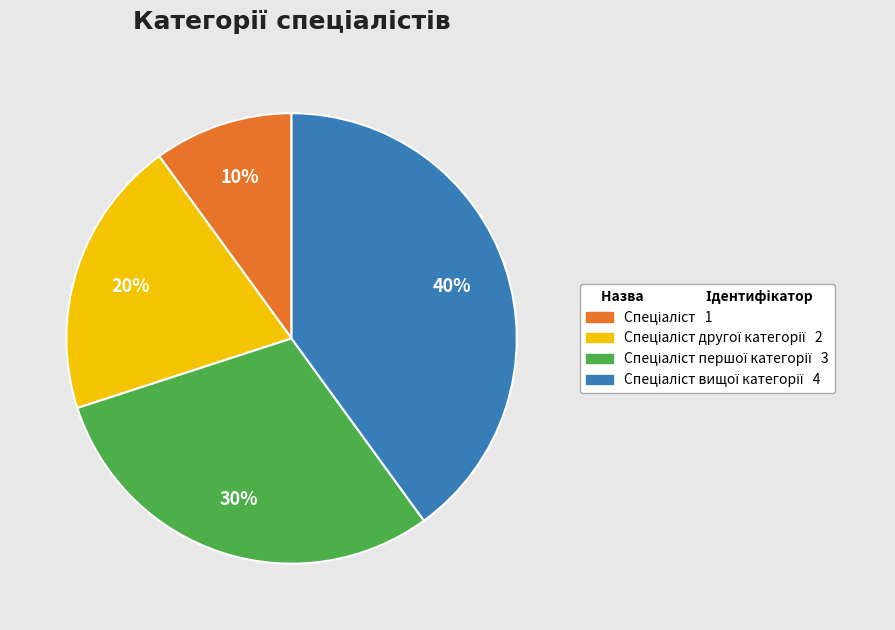

Is there any slice that represents more than half of the pie?

No